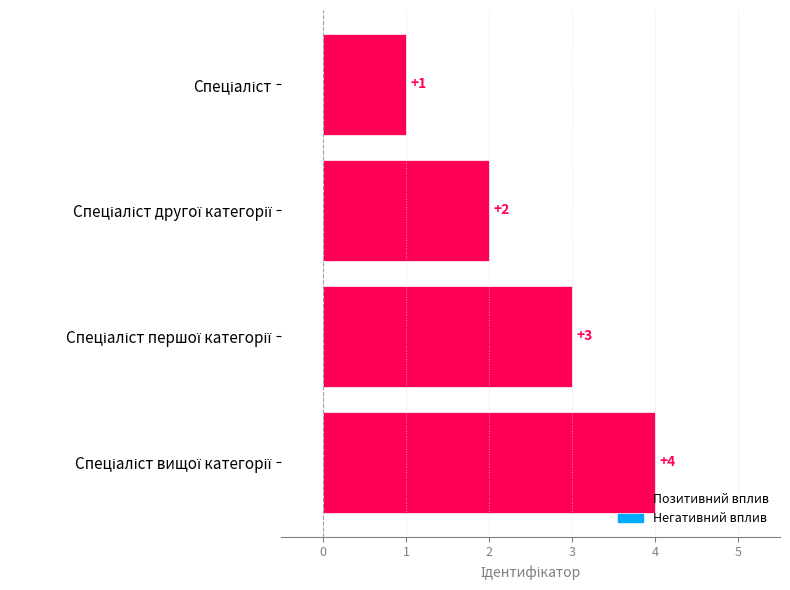

What is the greatest value displayed?

4